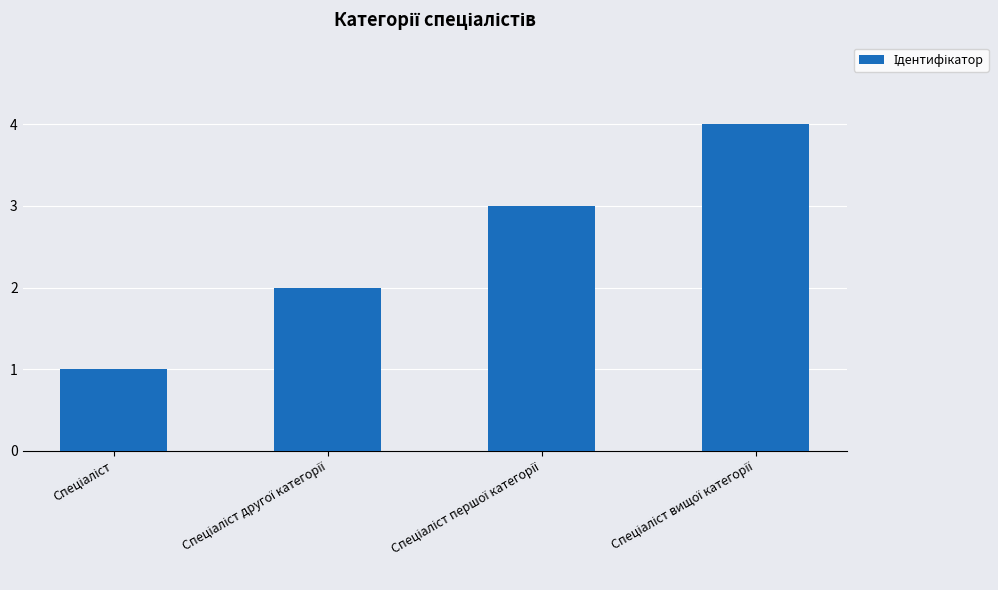

How many data points are less than 3?

2